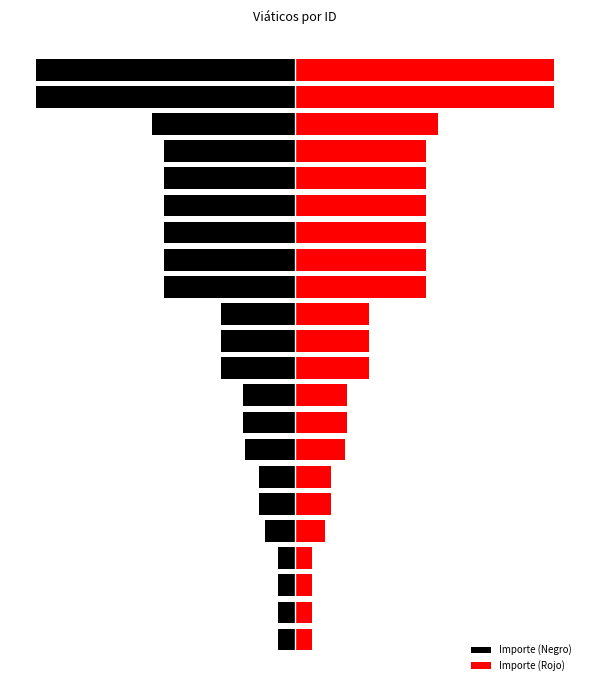

At how many categories does at least one series exceed -3275?

22